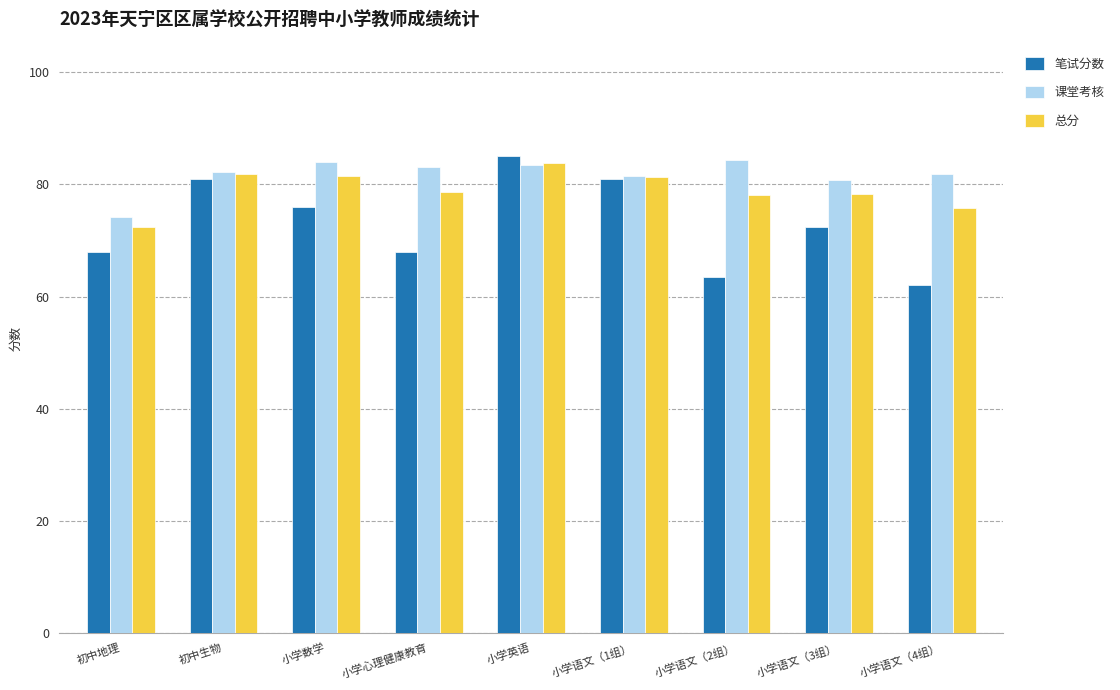

What is the average value of the 总分 series?

79.1